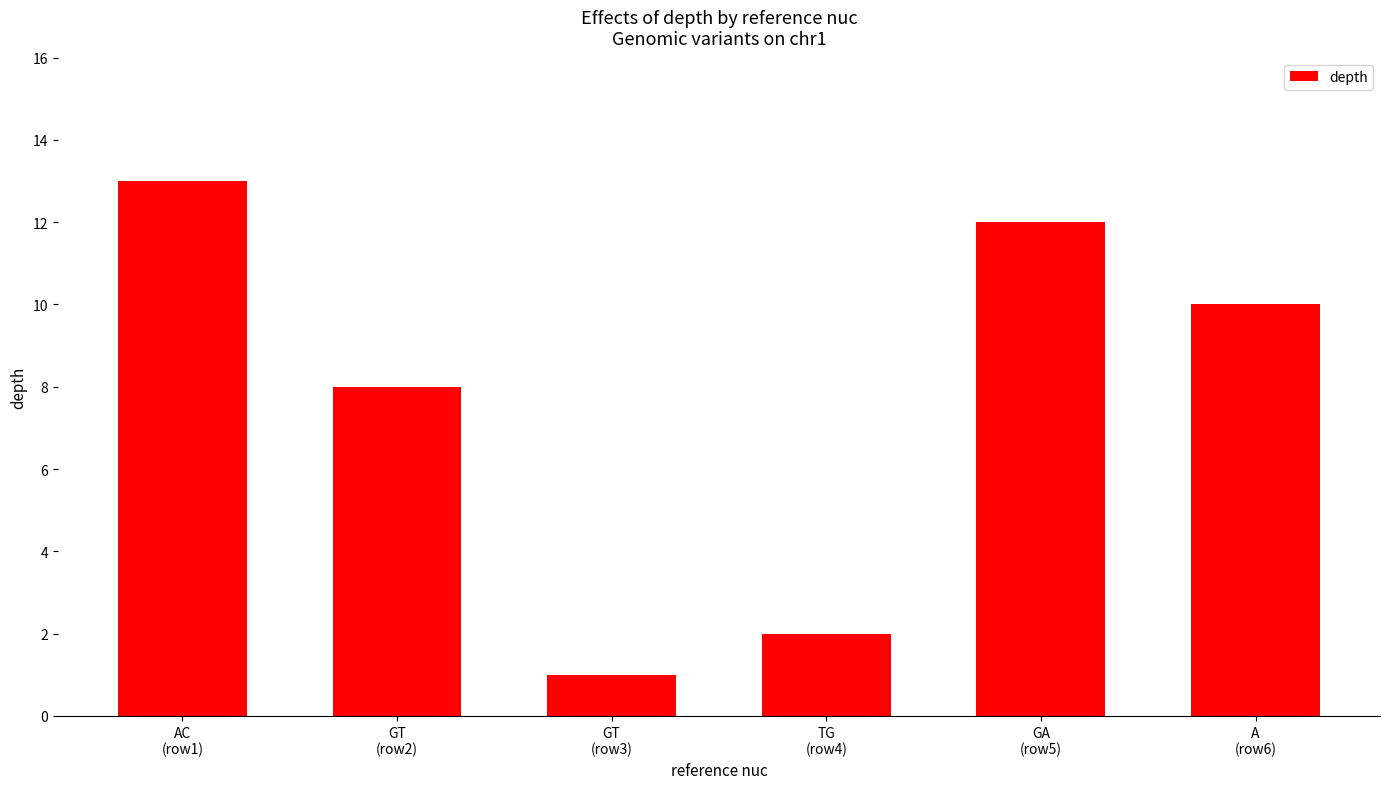

The chart shows a value of 13 at GT
(row2). True or false?

False